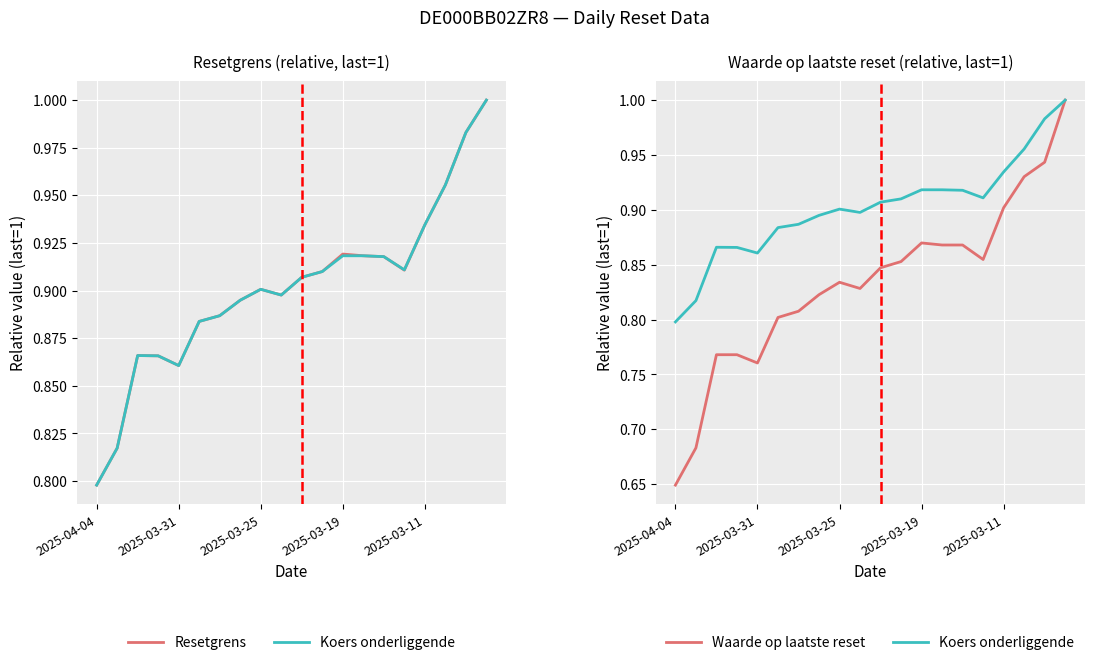

What is the highest value of the Koers onderliggende series?

1.0